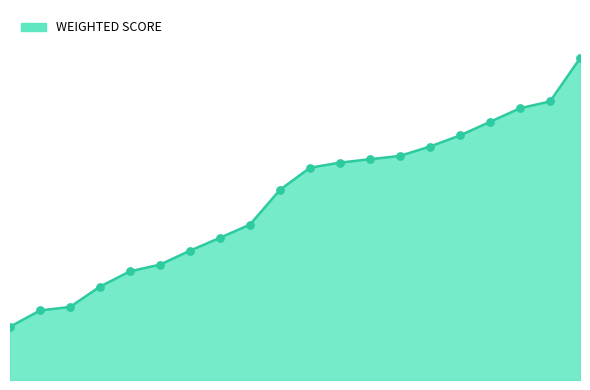

Is this an area chart (filled region under the line)?

Yes